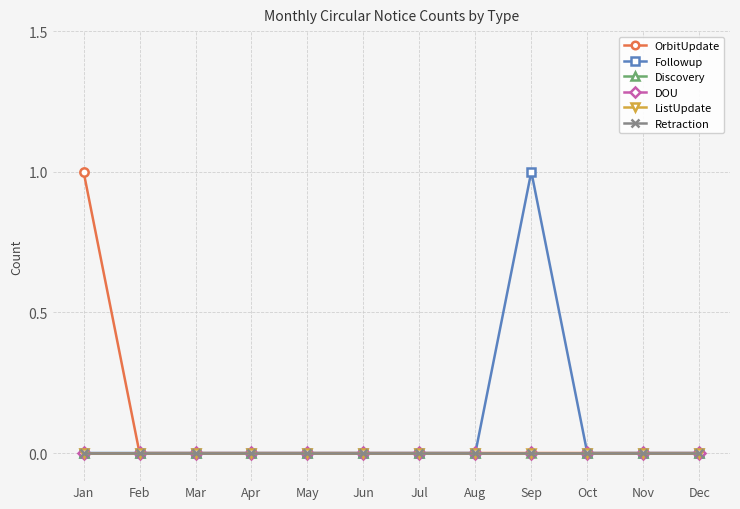

Is this an area chart (filled region under the line)?

No